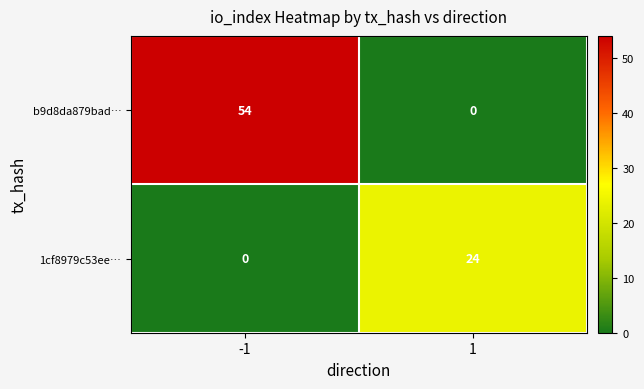

Between -1 and 1, which series saw the biggest shift?

b9d8da879bad…